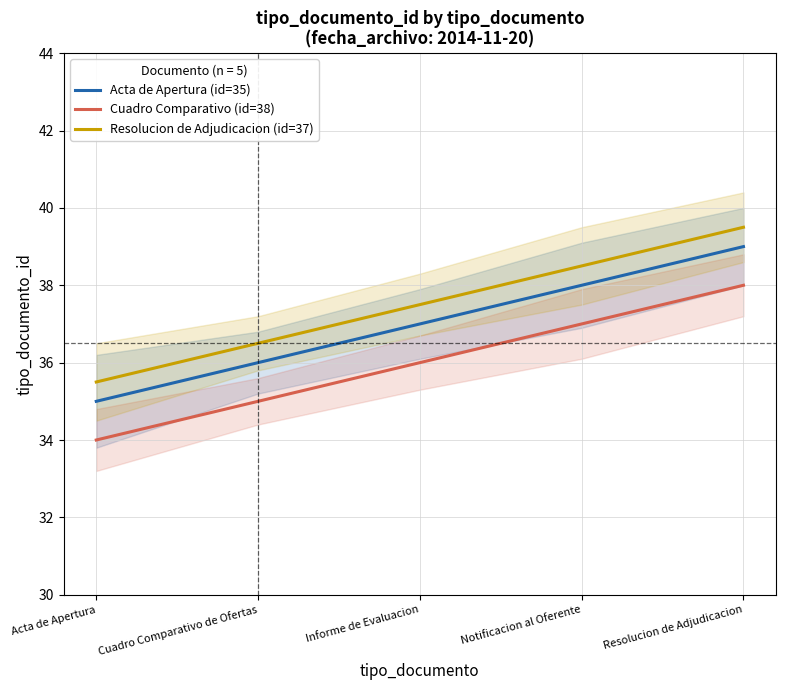

True or false: Resolucion de Adjudicacion (id=37) and Acta de Apertura (id=35) cross at least once.

False